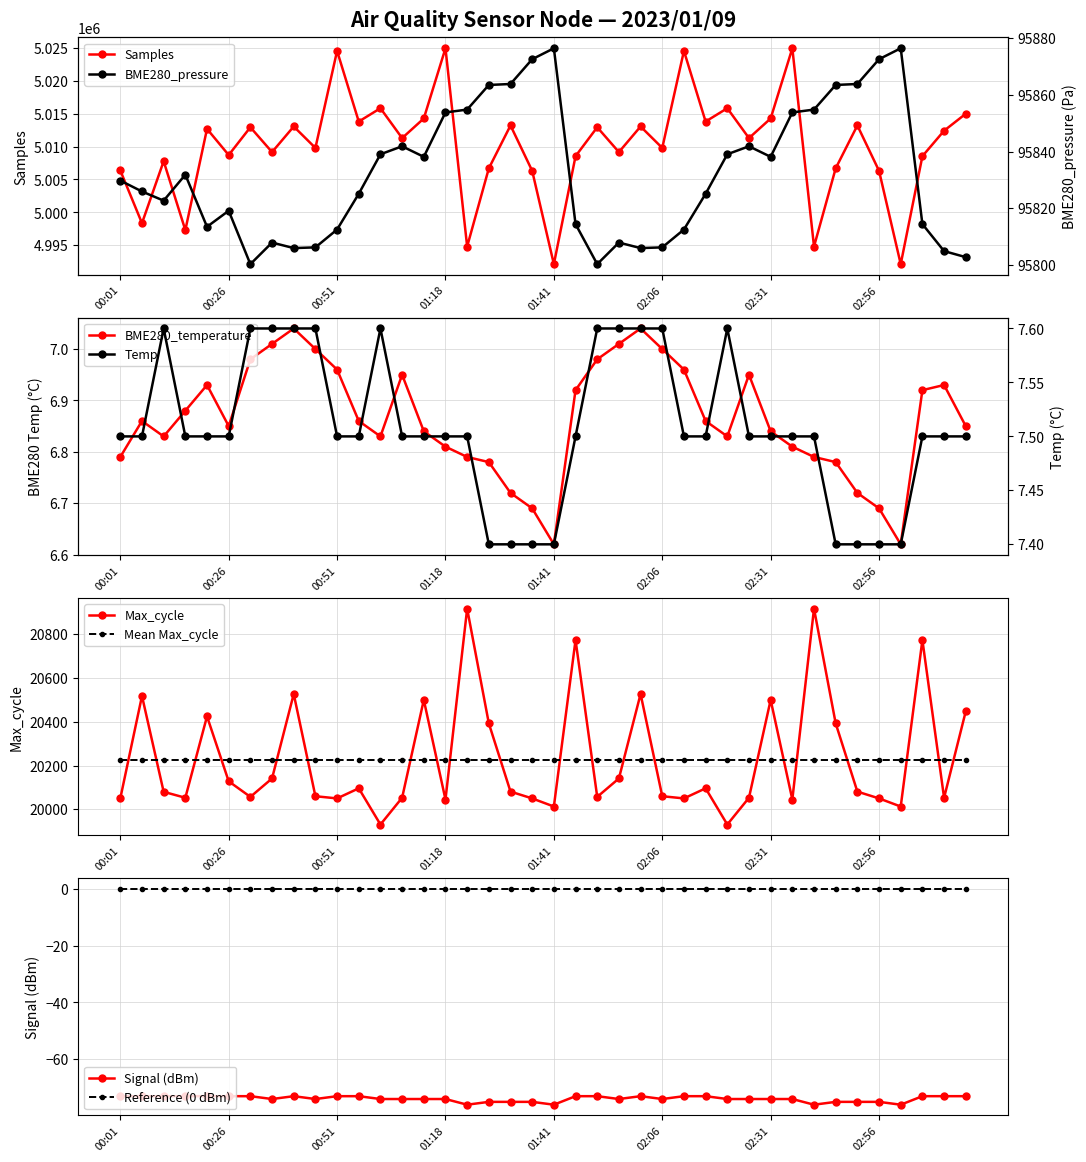

In Samples, how many points are lower than both neighbors (excluding endpoints)?

15